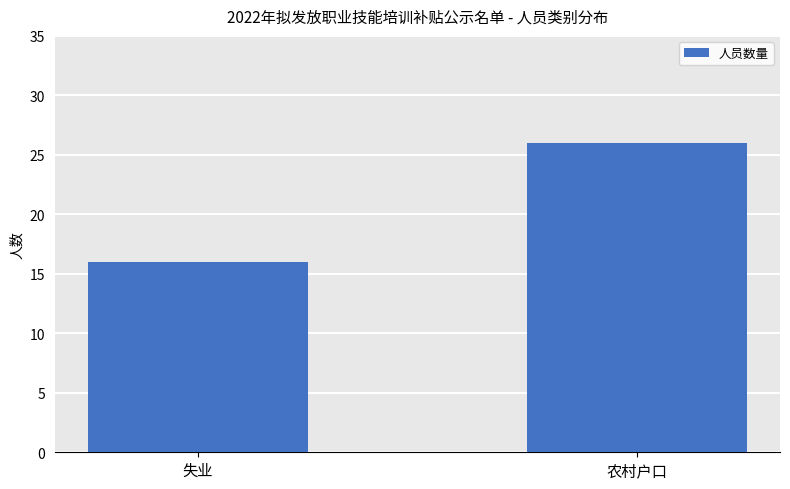

How many values are below 26?

1